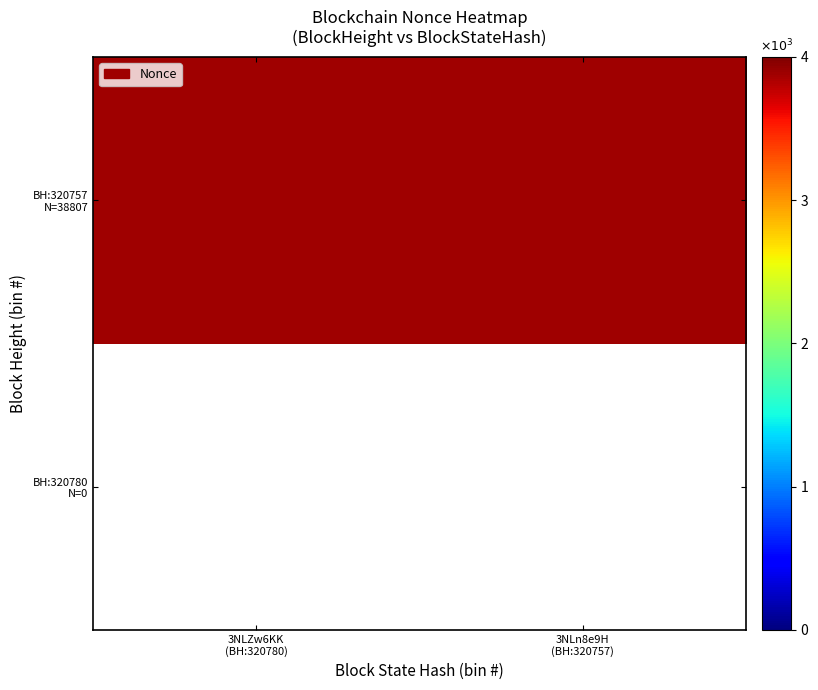

Which series has the widest spread of values?

BH:320780 N=0